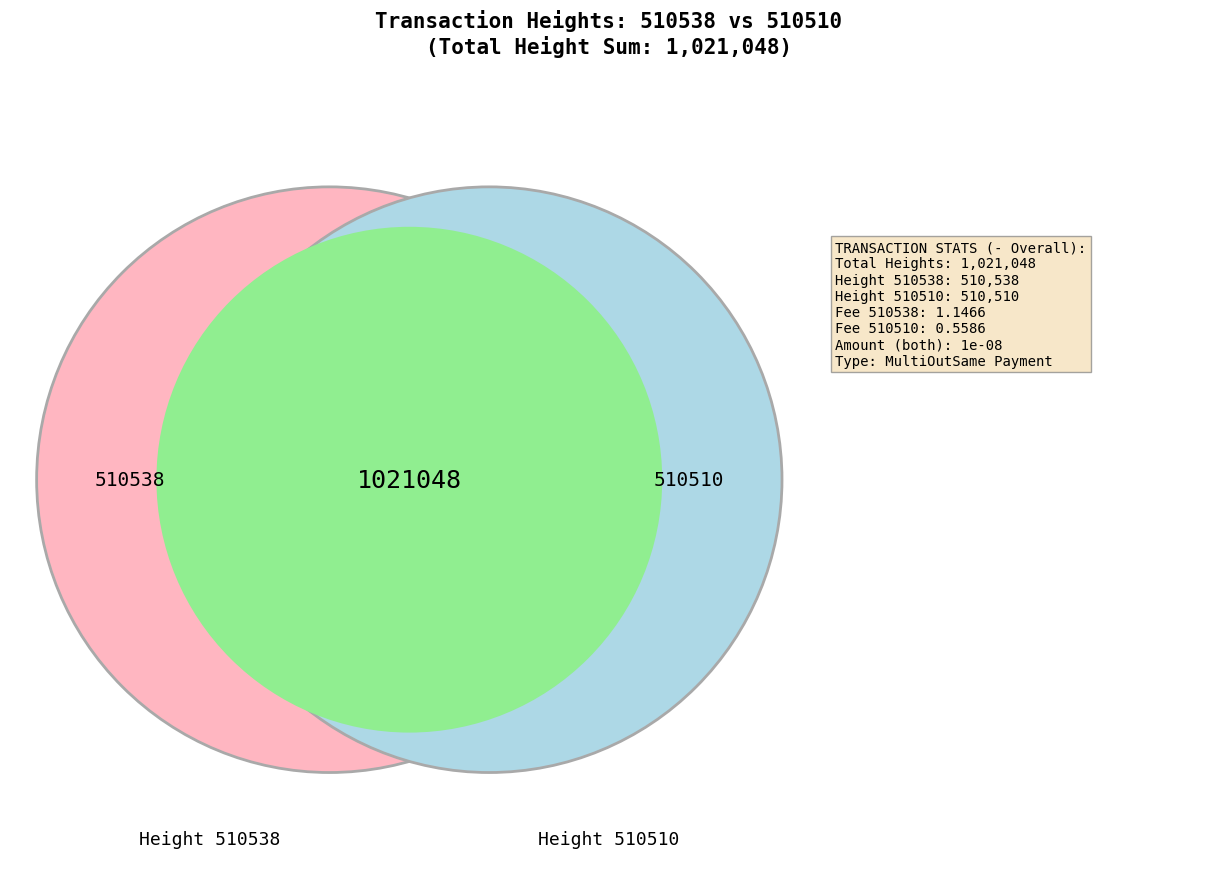

What portion of the pie excludes 510510?

50.0%